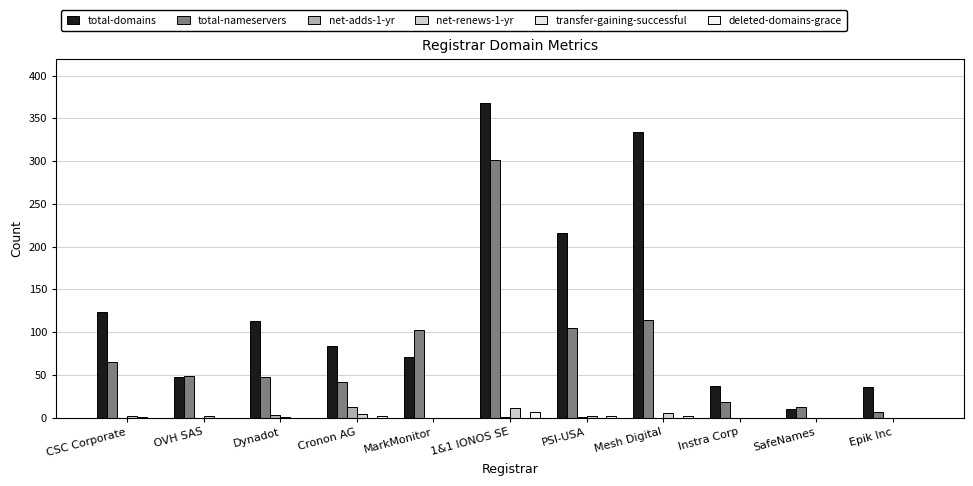

What is the spread (max minus min) of values at CSC Corporate?

123